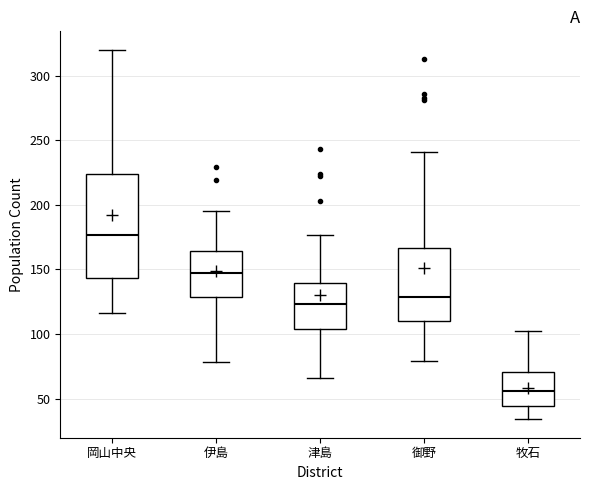

Comparing the boxes themselves (not the whiskers), which one is the tallest?

岡山中央